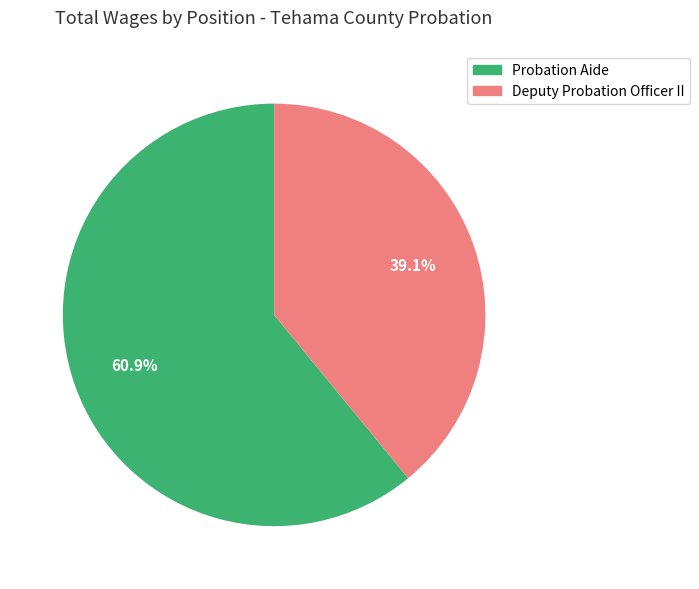

What percentage is the Deputy Probation Officer II slice, to the nearest percent?

39%